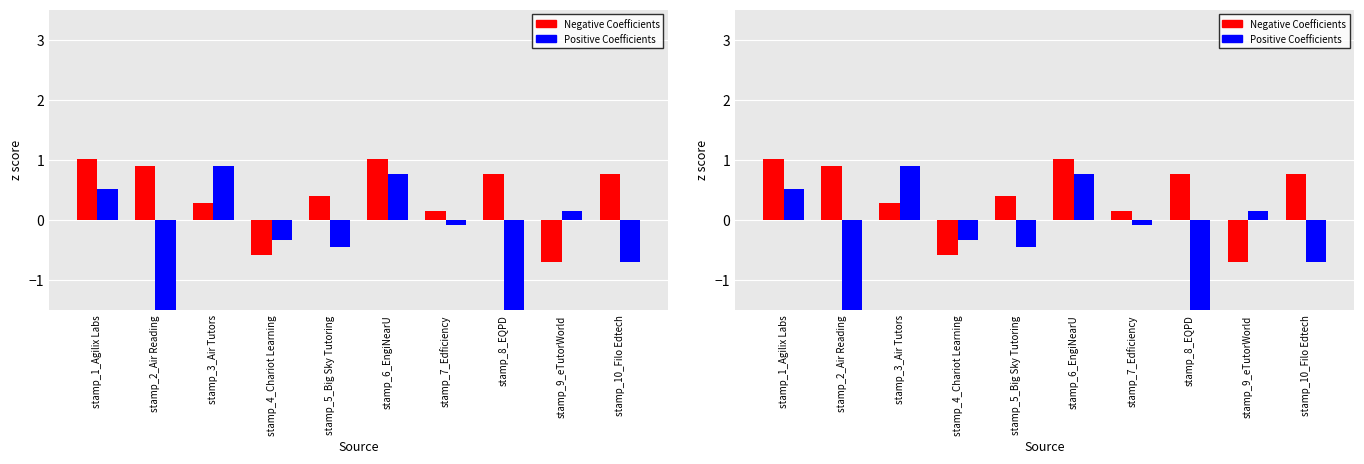

What position from the left is stamp_10_Filo Edtech?

10